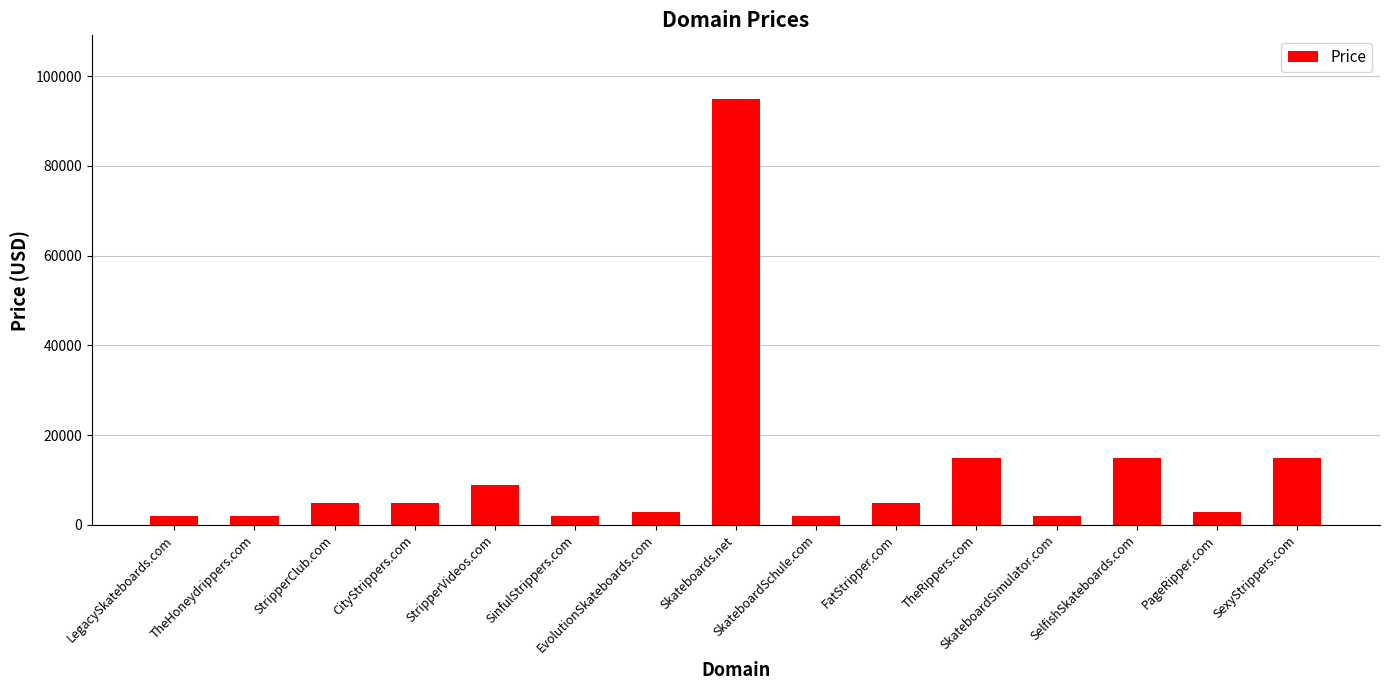

What is the difference between the maximum and minimum values?

93000